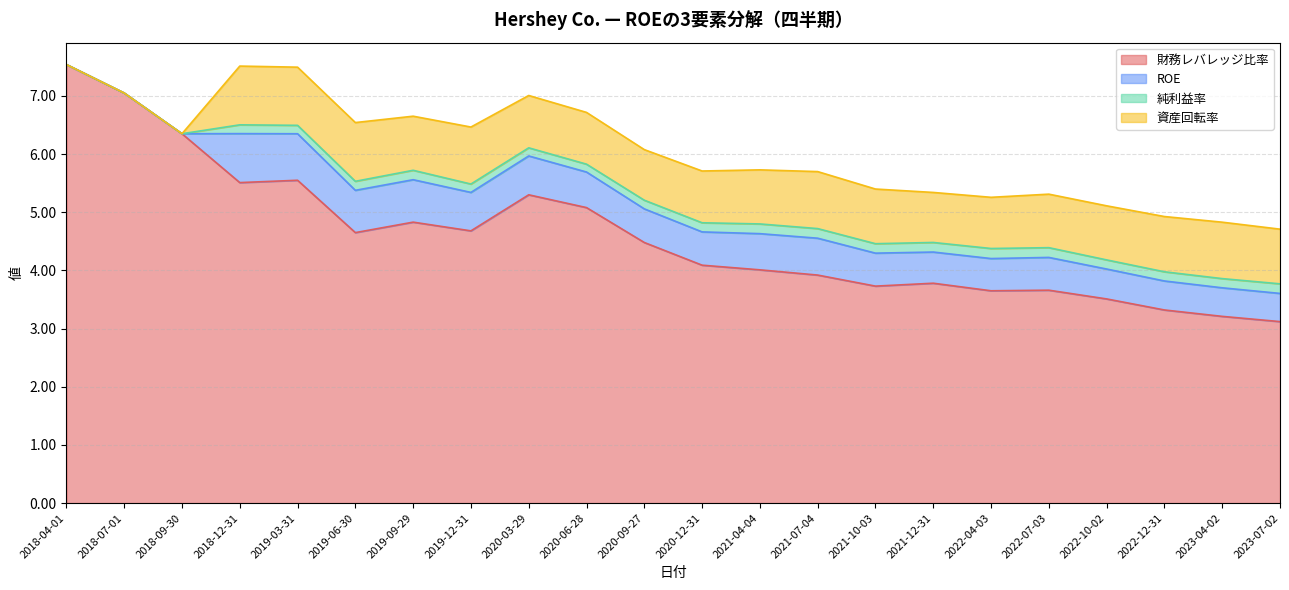

The value of ROE at 2022-12-31 is 0.5. True or false?

True